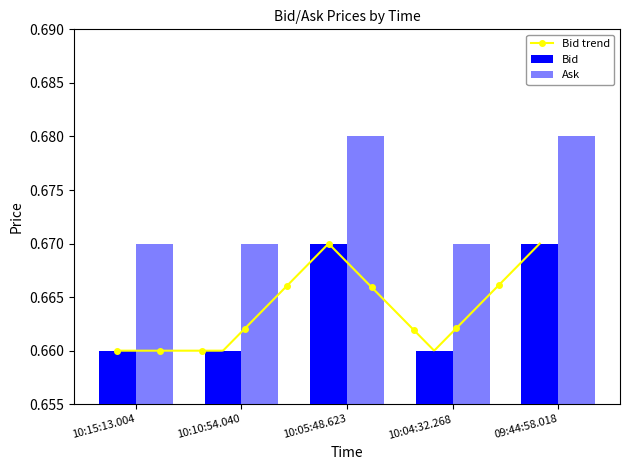

How many Ask values are between 0 and 1?

5